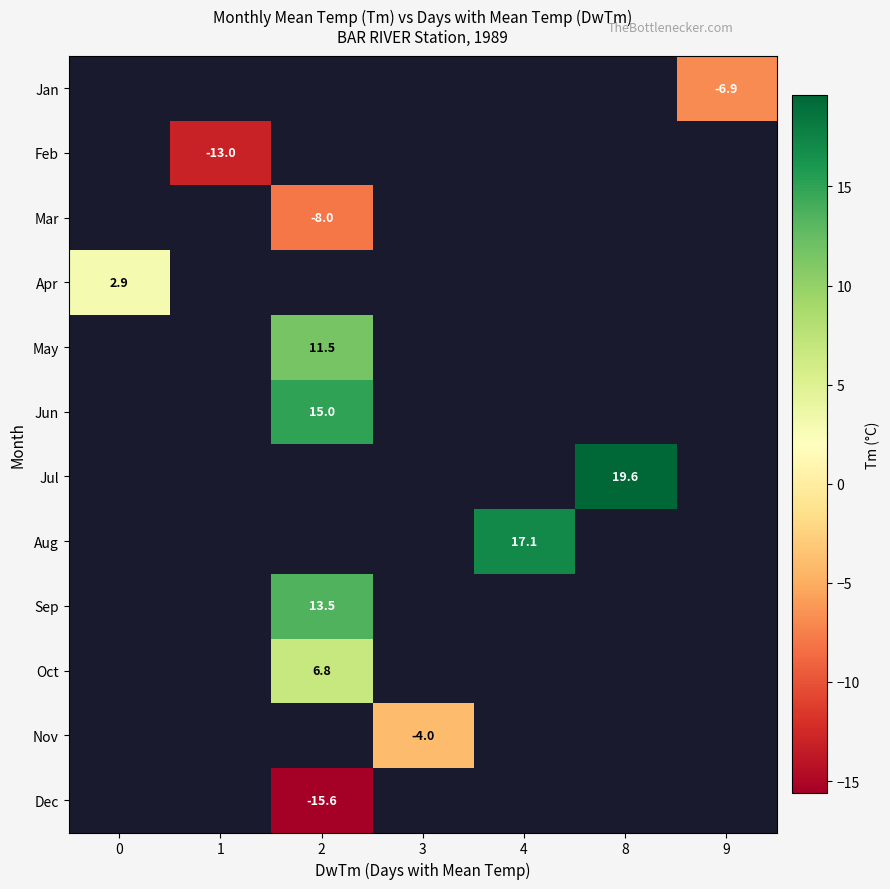

The value of Apr at 0 is 2.9. True or false?

True